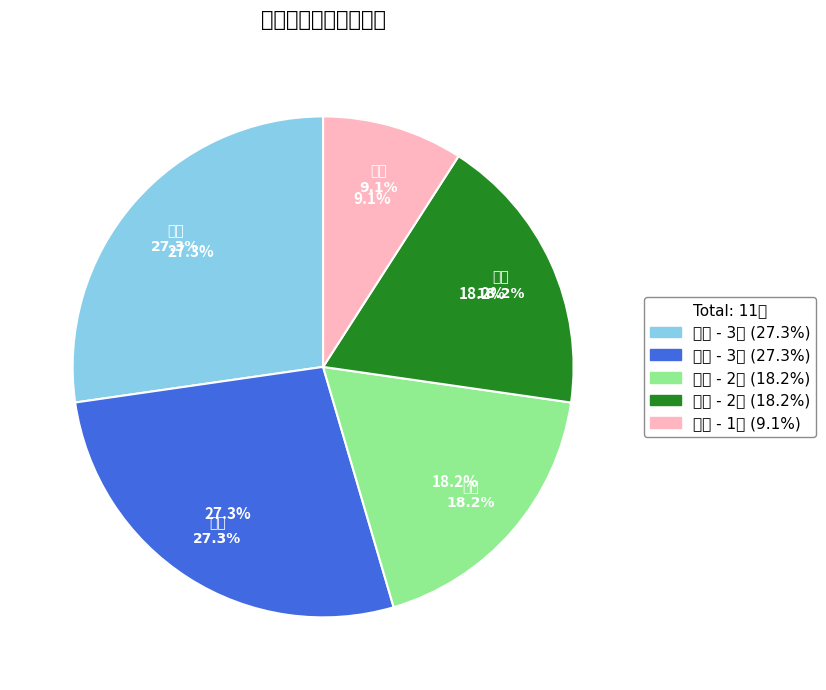

Does 金波 account for over 50% of the chart?

No